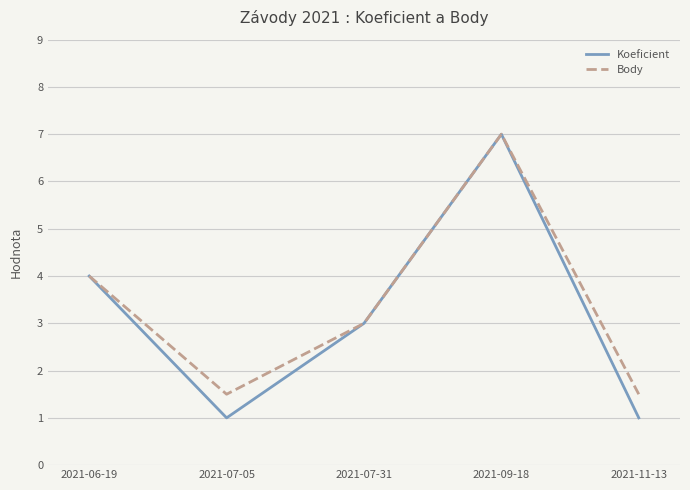

Does the chart have visible grid lines?

Yes